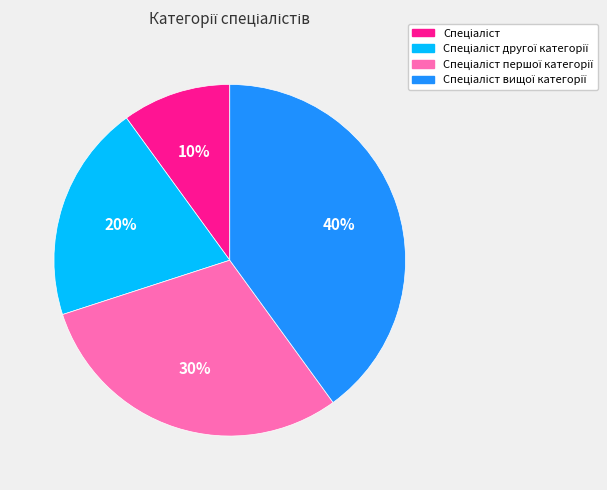

Is there any slice that represents more than half of the pie?

No